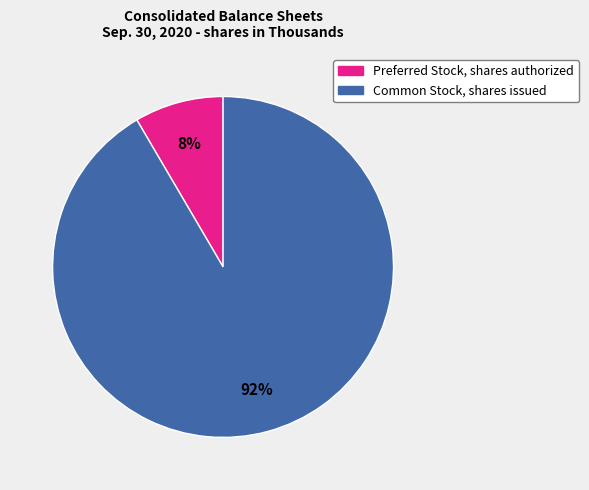

Do Common Stock, shares issued and Preferred Stock, shares authorized together represent more than half of the pie?

Yes